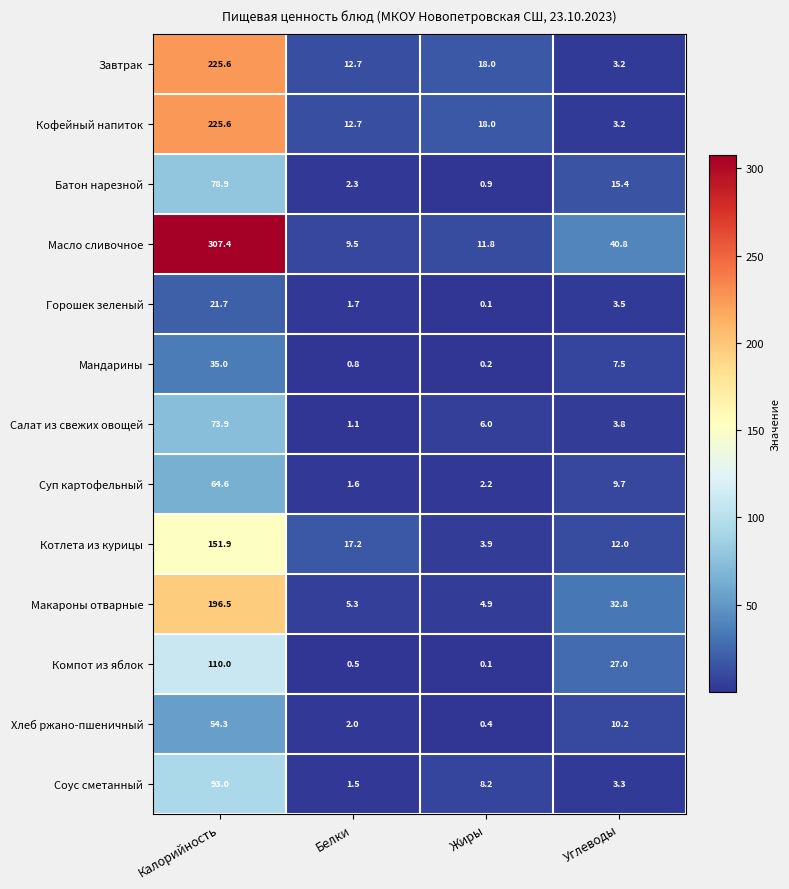

Between Жиры and Углеводы, which series saw the biggest shift?

Масло сливочное